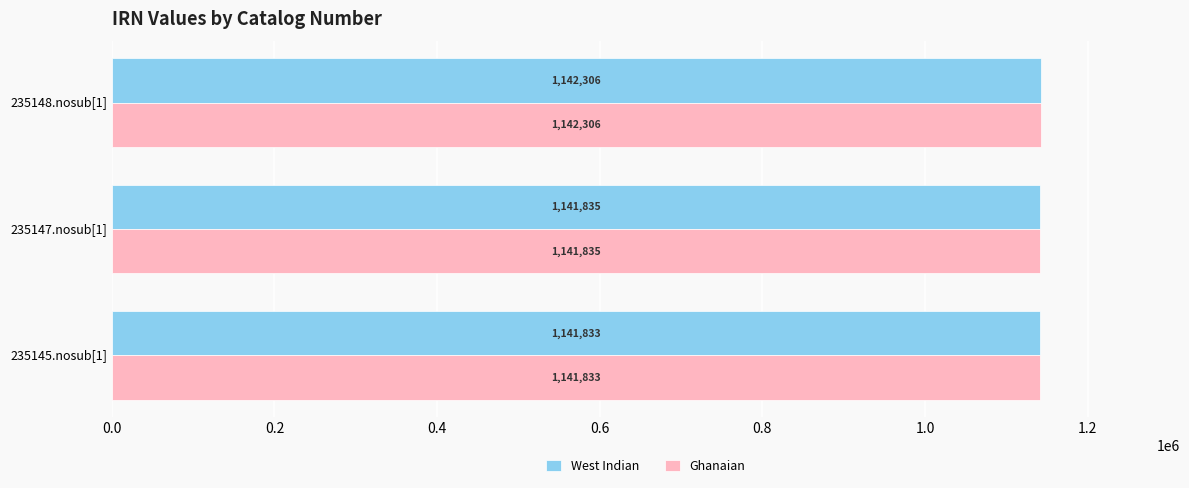

Is it true that West Indian equals 1142306 at 235148.nosub[1]?

True